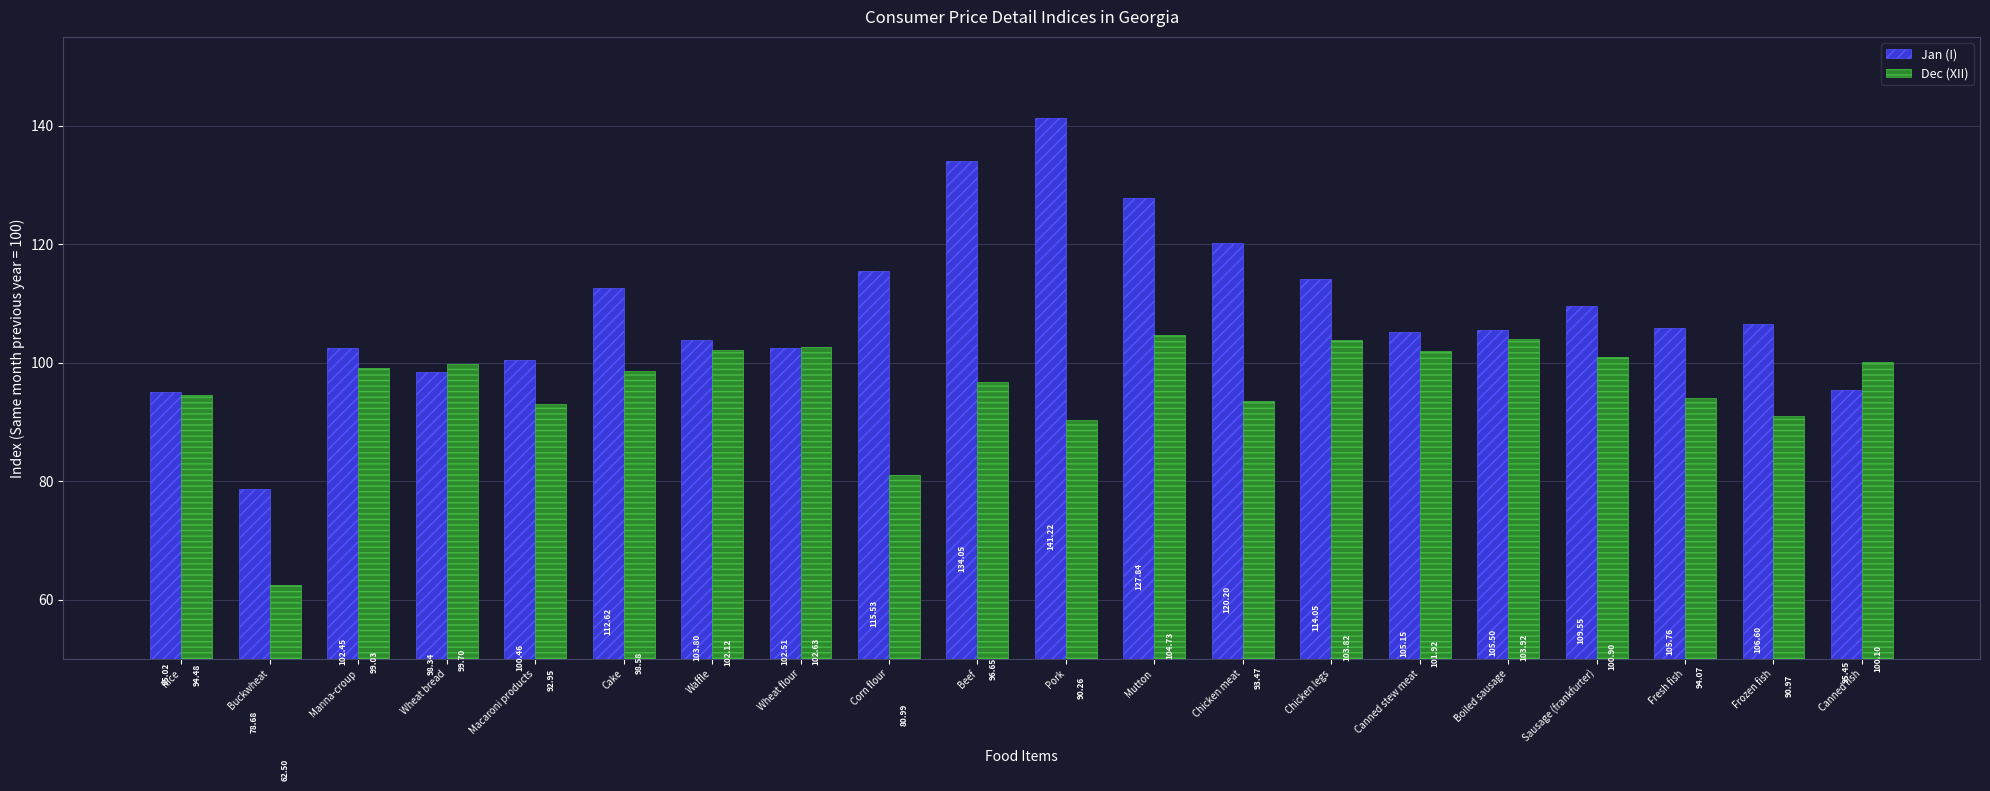

What is the sum of the Jan (I) values at Beef and Wheat bread?

232.4